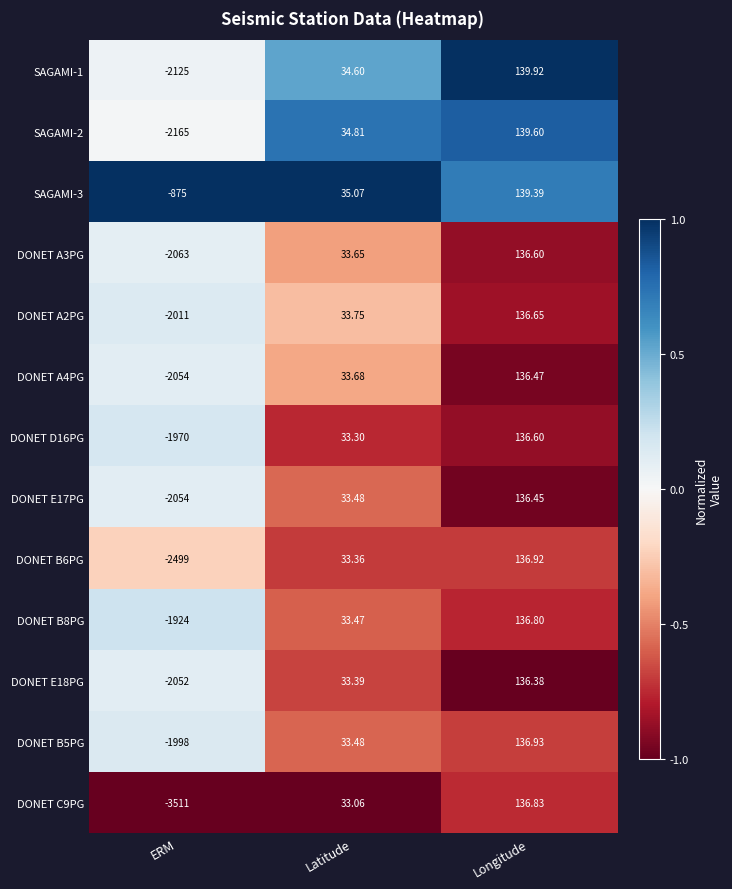

List the labels in order of SAGAMI-1 value, smallest first.

ERM, Latitude, Longitude